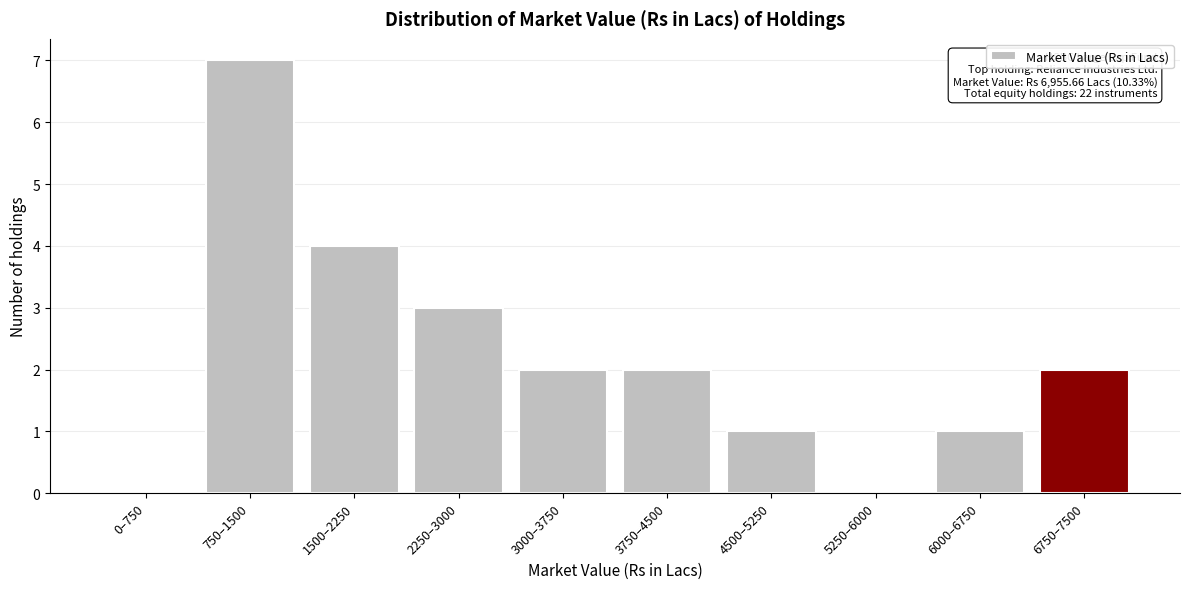

Reading left to right, list all the values displayed in this chart.

0–750=0	750–1500=7	1500–2250=4	2250–3000=3	3000–3750=2	3750–4500=2	4500–5250=1	5250–6000=0	6000–6750=1	6750–7500=2